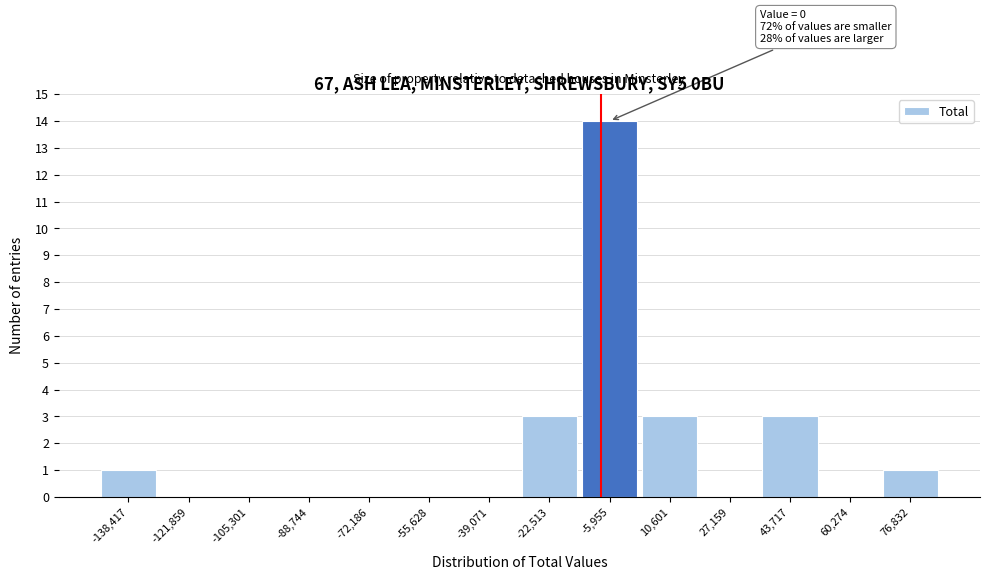

Reading left to right, extract all data points from this chart.

-138,417=1	-121,859=0	-105,301=0	-88,744=0	-72,186=0	-55,628=0	-39,071=0	-22,513=3	-5,955=14	10,601=3	27,159=0	43,717=3	60,274=0	76,832=1